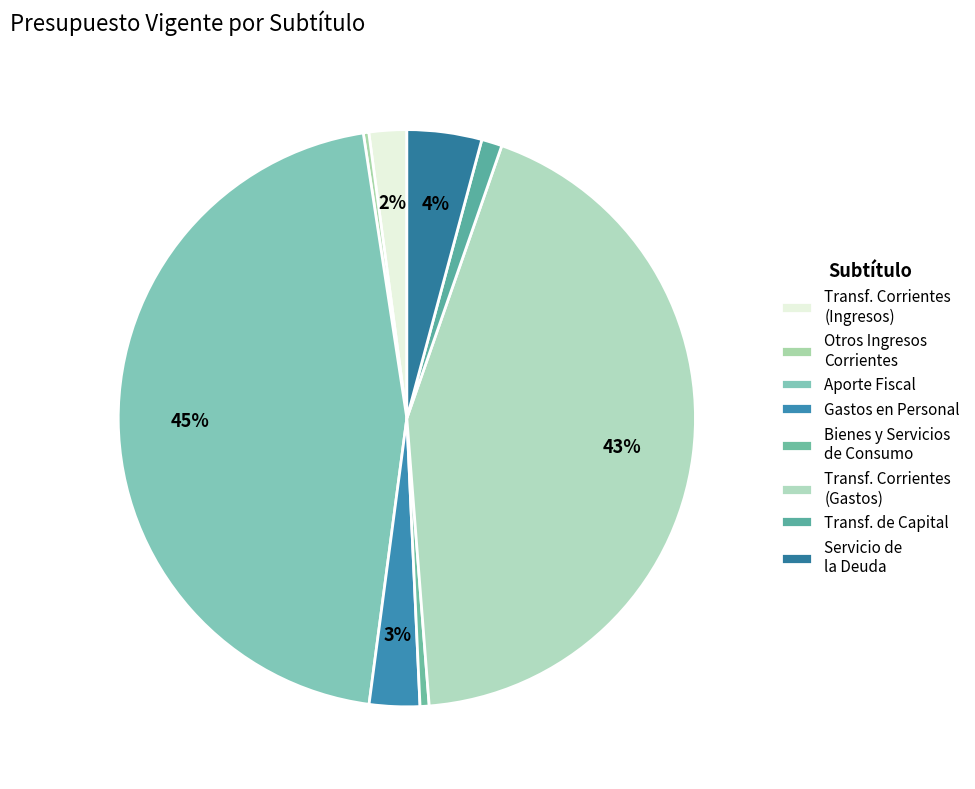

What is the largest slice in the pie chart?

APORTE FISCAL